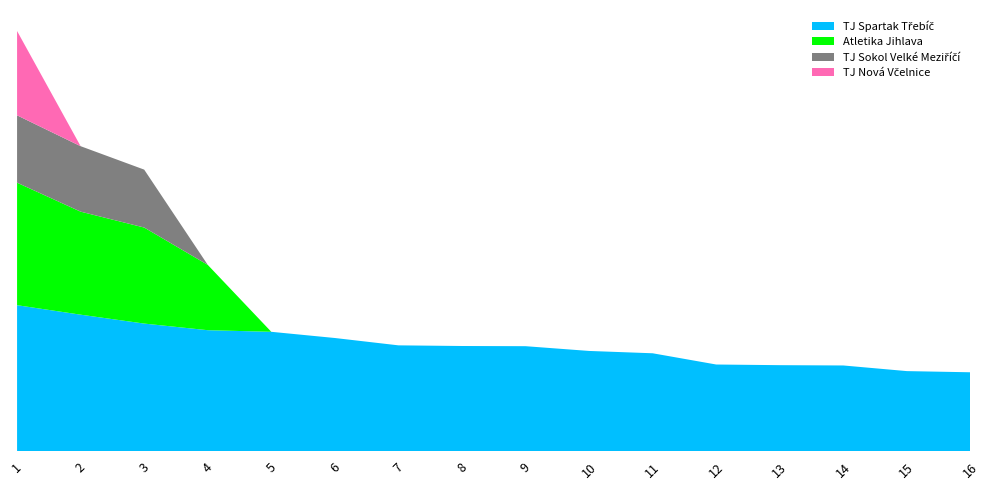

Reading right to left, list all the values displayed in this chart.

TJ Spartak Třebíč: 16=33.9	15=34.4	14=36.8	13=36.9	12=37.2	11=42.0	10=43.0	9=45.0	8=45.1	7=45.4	6=48.5	5=51.2	4=51.9	3=54.7	2=58.6	1=62.6
Atletika Jihlava: 16=0.0	15=0.0	14=0.0	13=0.0	12=0.0	11=0.0	10=0.0	9=0.0	8=0.0	7=0.0	6=0.0	5=0.0	4=28.0	3=41.2	2=44.2	1=52.5
TJ Sokol Velké Meziříčí: 16=0.0	15=0.0	14=0.0	13=0.0	12=0.0	11=0.0	10=0.0	9=0.0	8=0.0	7=0.0	6=0.0	5=0.0	4=0.0	3=24.8	2=28.1	1=28.9
TJ Nová Včelnice: 16=0.0	15=0.0	14=0.0	13=0.0	12=0.0	11=0.0	10=0.0	9=0.0	8=0.0	7=0.0	6=0.0	5=0.0	4=0.0	3=0.0	2=0.0	1=36.2